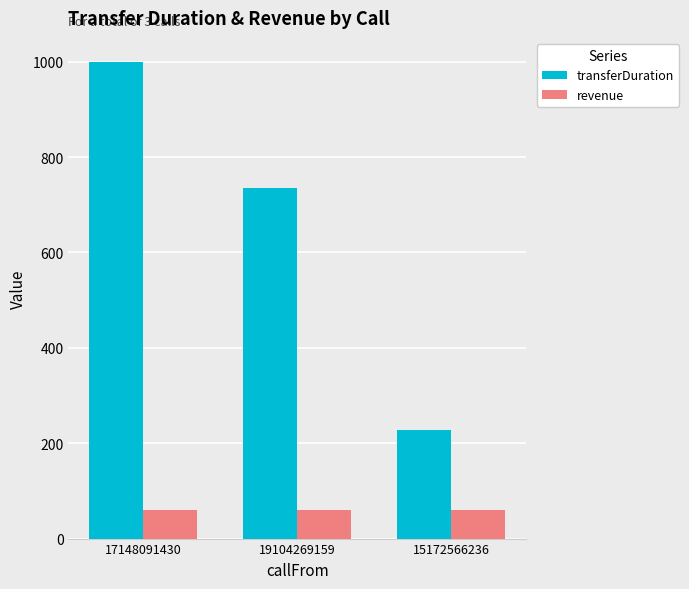

True or false: revenue has a value of 26 at 19104269159.

False